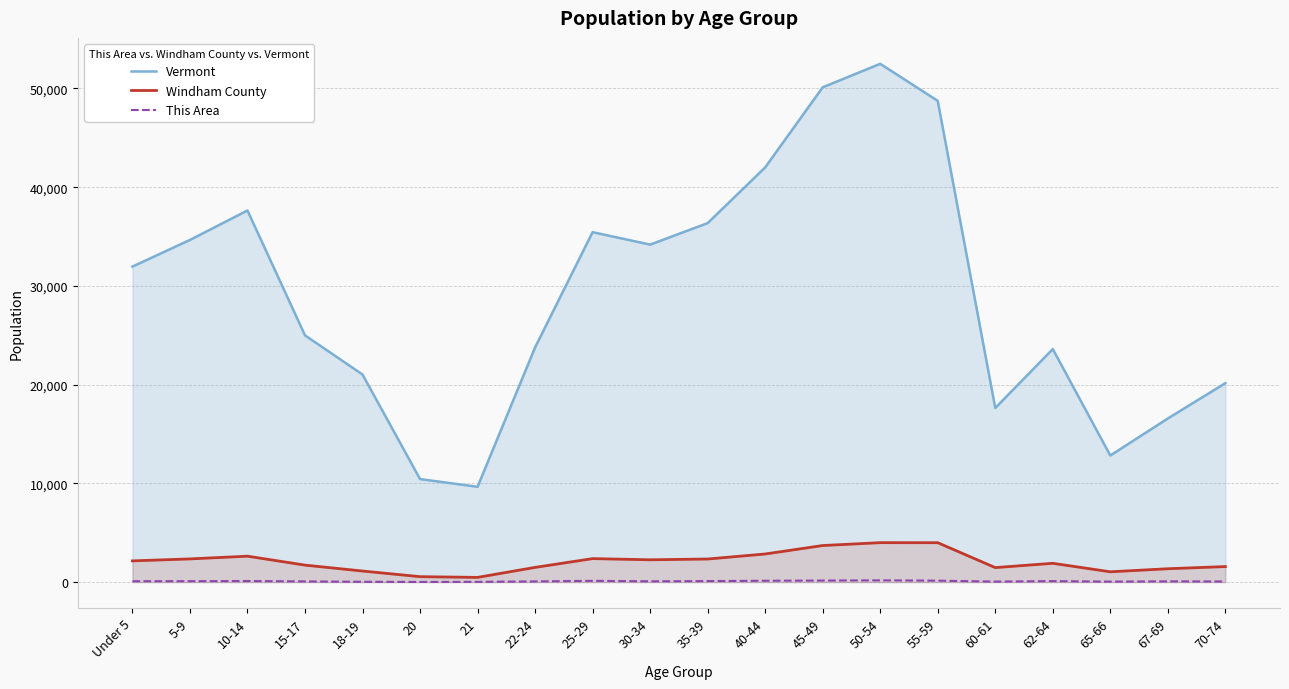

At which label does Windham County reach its peak?

50-54